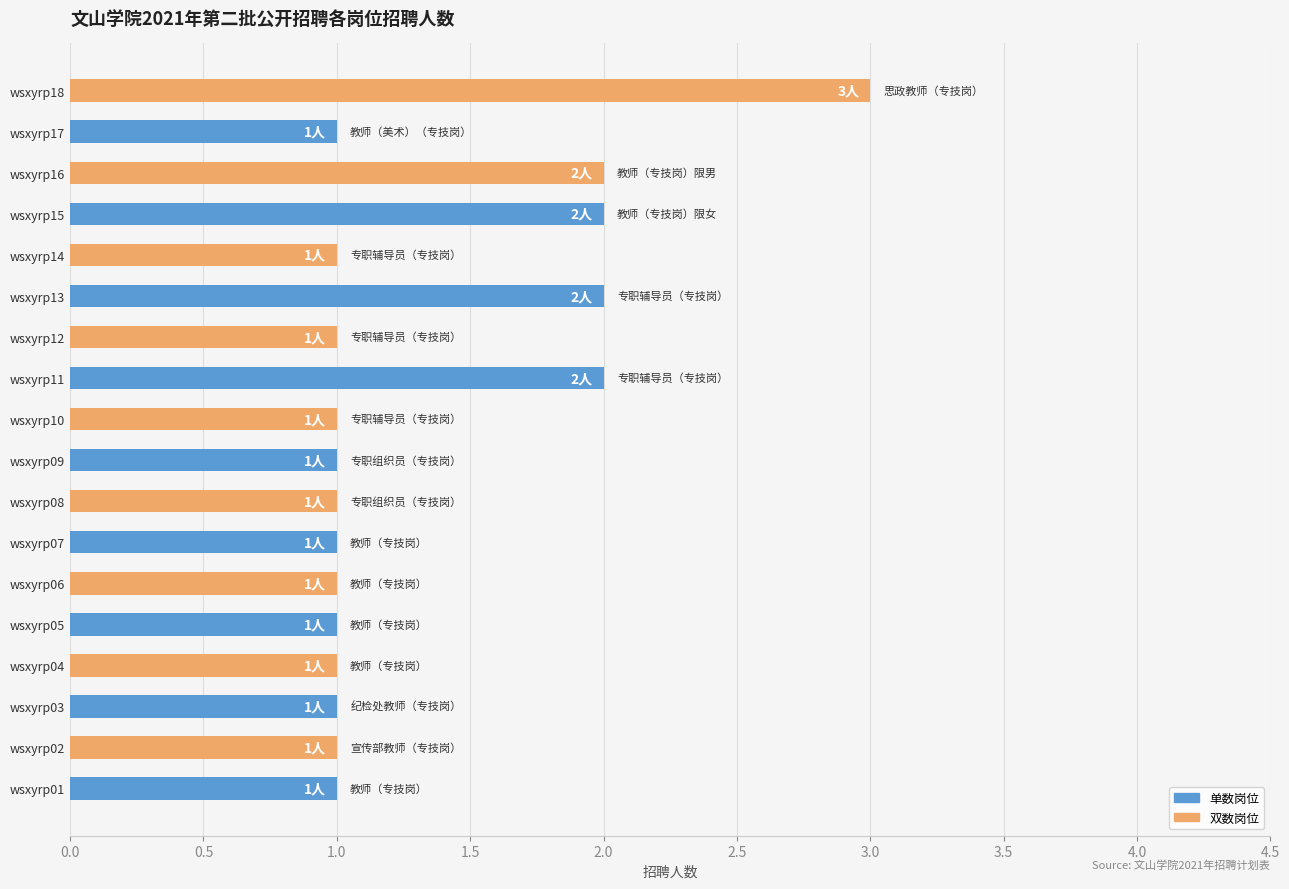

What is the average value?

1